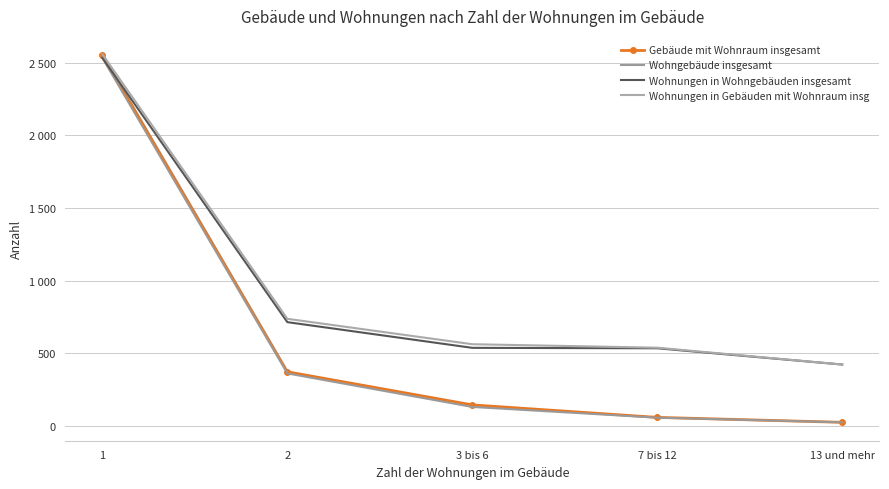

Where does the Wohnungen in Gebäuden mit Wohnraum insg series first go above 562?

1